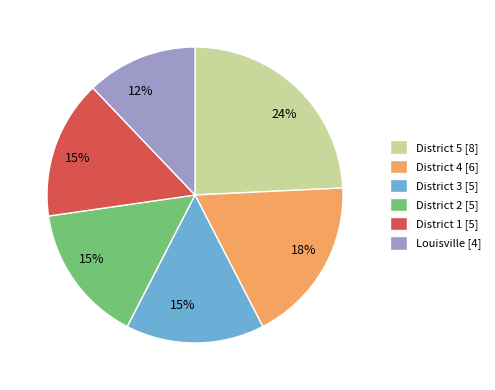

Which category has the biggest portion of the pie?

District 5